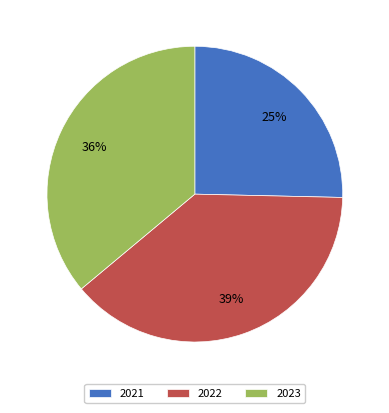

The 2021 slice represents 25% of the pie. True or false?

True